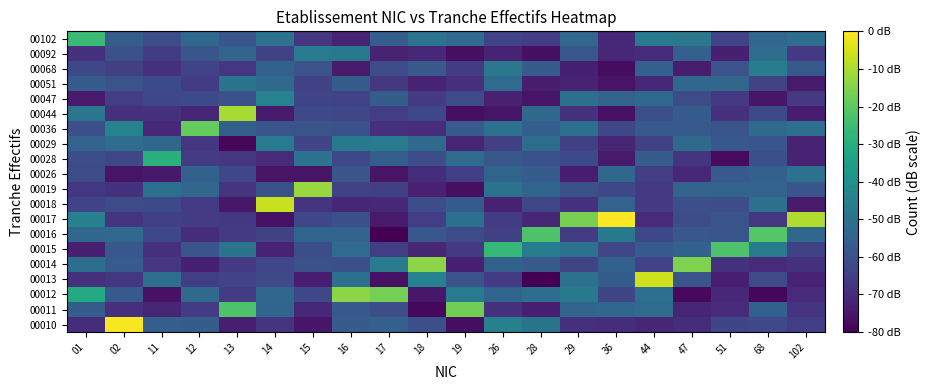

Reading left to right, list all the values displayed in this chart.

00010: 01=-69.4	02=-0.7	11=-55.8	12=-56.4	13=-73.3	14=-67.8	15=-75.3	16=-56.9	17=-55.6	18=-60.4	19=-77.0	26=-45.1	28=-48.8	29=-69.3	36=-69.6	44=-71.3	47=-69.5	51=-63.1	68=-62.4	102=-65.5
00011: 01=-56.4	02=-69.2	11=-71.7	12=-65.9	13=-22.2	14=-53.9	15=-70.9	16=-58.1	17=-61.1	18=-78.2	19=-17.3	26=-68.7	28=-72.9	29=-53.8	36=-53.5	44=-51.9	47=-71.6	51=-70.1	68=-55.2	102=-67.8
00012: 01=-31.1	02=-57.7	11=-76.1	12=-52.3	13=-65.8	14=-53.5	15=-62.7	16=-13.8	17=-16.7	18=-74.7	19=-46.8	26=-54.1	28=-50.9	29=-47.6	36=-63.2	44=-50.8	47=-78.0	51=-70.8	68=-78.8	102=-70.6
00013: 01=-68.9	02=-67.0	11=-50.9	12=-65.3	13=-63.7	14=-62.2	15=-74.0	16=-50.4	17=-76.4	18=-44.5	19=-59.4	26=-65.9	28=-80.0	29=-49.9	36=-56.3	44=-5.9	47=-58.9	51=-73.3	68=-61.6	102=-72.4
00014: 01=-51.1	02=-57.0	11=-67.2	12=-72.9	13=-66.5	14=-63.1	15=-60.3	16=-60.5	17=-47.4	18=-13.8	19=-73.0	26=-55.2	28=-57.2	29=-63.5	36=-55.2	44=-63.8	47=-15.4	51=-68.2	68=-70.6	102=-68.2
00015: 01=-73.1	02=-58.1	11=-69.1	12=-59.0	13=-49.3	14=-72.2	15=-60.7	16=-52.2	17=-65.3	18=-71.6	19=-66.8	26=-26.8	28=-46.4	29=-50.3	36=-62.9	44=-56.6	47=-55.1	51=-22.4	68=-46.9	102=-64.4
00016: 01=-52.9	02=-52.5	11=-62.7	12=-69.5	13=-66.4	14=-64.5	15=-54.3	16=-54.5	17=-79.8	18=-58.4	19=-61.5	26=-65.0	28=-22.4	29=-66.1	36=-47.6	44=-62.8	47=-58.3	51=-59.1	68=-21.0	102=-52.9
00017: 01=-45.3	02=-67.9	11=-64.8	12=-66.0	13=-66.9	14=-76.1	15=-62.9	16=-60.5	17=-74.2	18=-65.6	19=-50.9	26=-65.9	28=-71.4	29=-16.5	36=-0.0	44=-70.1	47=-61.0	51=-59.6	68=-66.9	102=-9.5
00018: 01=-63.8	02=-61.3	11=-62.0	12=-65.8	13=-74.8	14=-6.8	15=-68.1	16=-71.3	17=-70.8	18=-61.2	19=-57.2	26=-72.6	28=-62.8	29=-68.5	36=-54.8	44=-66.8	47=-60.3	51=-61.2	68=-50.4	102=-74.4
00019: 01=-66.9	02=-68.1	11=-50.7	12=-53.5	13=-67.5	14=-60.3	15=-12.2	16=-64.2	17=-64.9	18=-72.5	19=-76.7	26=-50.0	28=-54.3	29=-60.0	36=-62.8	44=-66.5	47=-54.4	51=-54.5	68=-54.6	102=-58.9
00026: 01=-61.5	02=-75.6	11=-74.5	12=-55.3	13=-62.9	14=-75.9	15=-75.8	16=-59.0	17=-75.6	18=-69.6	19=-65.2	26=-54.1	28=-56.8	29=-73.7	36=-52.8	44=-65.3	47=-71.1	51=-57.6	68=-55.2	102=-50.3
00028: 01=-60.9	02=-63.1	11=-29.1	12=-65.9	13=-67.5	14=-70.4	15=-49.7	16=-62.7	17=-55.9	18=-61.0	19=-52.1	26=-58.3	28=-60.0	29=-62.1	36=-74.2	44=-56.6	47=-67.8	51=-77.6	68=-60.4	102=-72.1
00029: 01=-54.8	02=-51.5	11=-53.6	12=-67.4	13=-79.0	14=-46.8	15=-63.2	16=-47.8	17=-46.8	18=-52.6	19=-71.7	26=-65.0	28=-51.8	29=-64.8	36=-71.8	44=-64.2	47=-52.4	51=-58.2	68=-58.9	102=-72.5
00036: 01=-60.4	02=-44.2	11=-71.0	12=-18.8	13=-55.7	14=-58.9	15=-59.2	16=-59.9	17=-69.0	18=-69.9	19=-56.9	26=-50.0	28=-56.2	29=-50.7	36=-62.7	44=-57.5	47=-57.8	51=-59.1	68=-52.2	102=-50.6
00044: 01=-48.5	02=-68.9	11=-68.7	12=-71.6	13=-10.6	14=-74.3	15=-62.4	16=-63.1	17=-65.4	18=-62.7	19=-76.6	26=-75.5	28=-53.3	29=-68.4	36=-76.0	44=-60.5	47=-56.8	51=-69.1	68=-62.1	102=-73.7
00047: 01=-74.1	02=-65.6	11=-62.6	12=-61.9	13=-60.2	14=-44.6	15=-63.4	16=-64.1	17=-56.5	18=-66.7	19=-61.4	26=-72.8	28=-75.4	29=-50.4	36=-54.5	44=-52.8	47=-61.5	51=-66.6	68=-75.1	102=-66.8
00051: 01=-56.7	02=-59.4	11=-62.0	12=-65.9	13=-49.1	14=-52.5	15=-64.1	16=-56.3	17=-67.2	18=-72.3	19=-69.3	26=-52.2	28=-73.8	29=-72.4	36=-75.9	44=-71.1	47=-53.5	51=-53.6	68=-63.5	102=-74.3
00068: 01=-62.8	02=-64.8	11=-68.7	12=-64.0	13=-67.5	14=-55.2	15=-59.6	16=-74.1	17=-61.7	18=-57.6	19=-65.8	26=-48.3	28=-56.6	29=-72.9	36=-77.3	44=-55.5	47=-73.9	51=-59.5	68=-46.4	102=-57.4
00092: 01=-68.5	02=-60.1	11=-65.7	12=-58.6	13=-54.6	14=-64.6	15=-47.1	16=-47.6	17=-72.0	18=-70.8	19=-76.8	26=-72.0	28=-76.8	29=-58.2	36=-71.0	44=-70.4	47=-55.4	51=-73.0	68=-51.5	102=-66.8
00102: 01=-25.4	02=-56.4	11=-61.0	12=-53.4	13=-58.8	14=-50.0	15=-67.3	16=-71.9	17=-55.7	18=-49.6	19=-52.1	26=-63.7	28=-65.6	29=-53.6	36=-71.1	44=-46.9	47=-48.3	51=-63.5	68=-53.5	102=-51.2